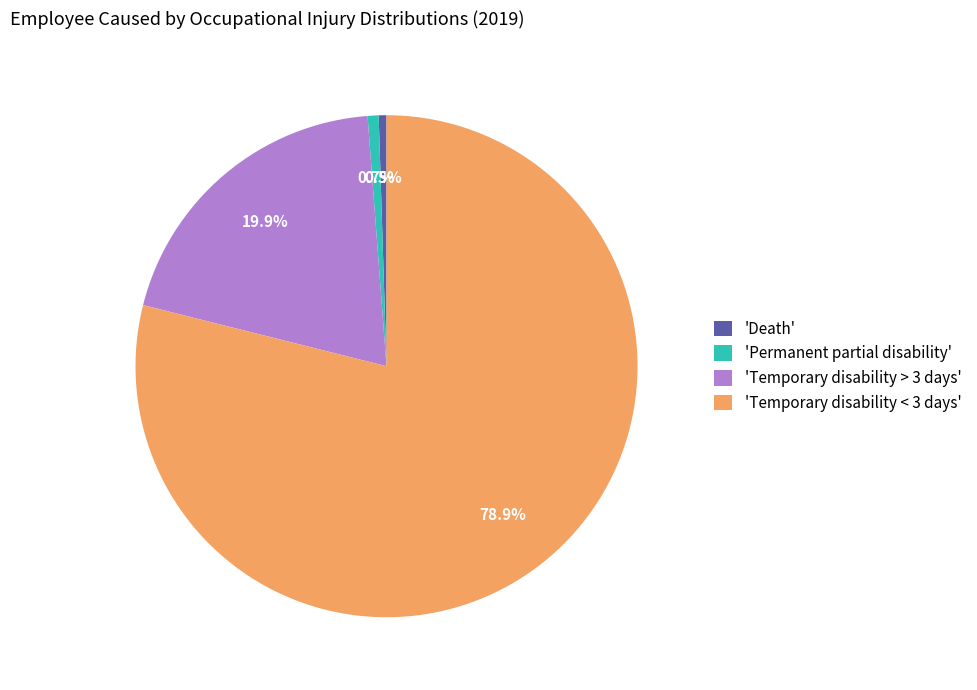

Combined, do 'Permanent partial disability' and 'Death' account for over 50%?

No